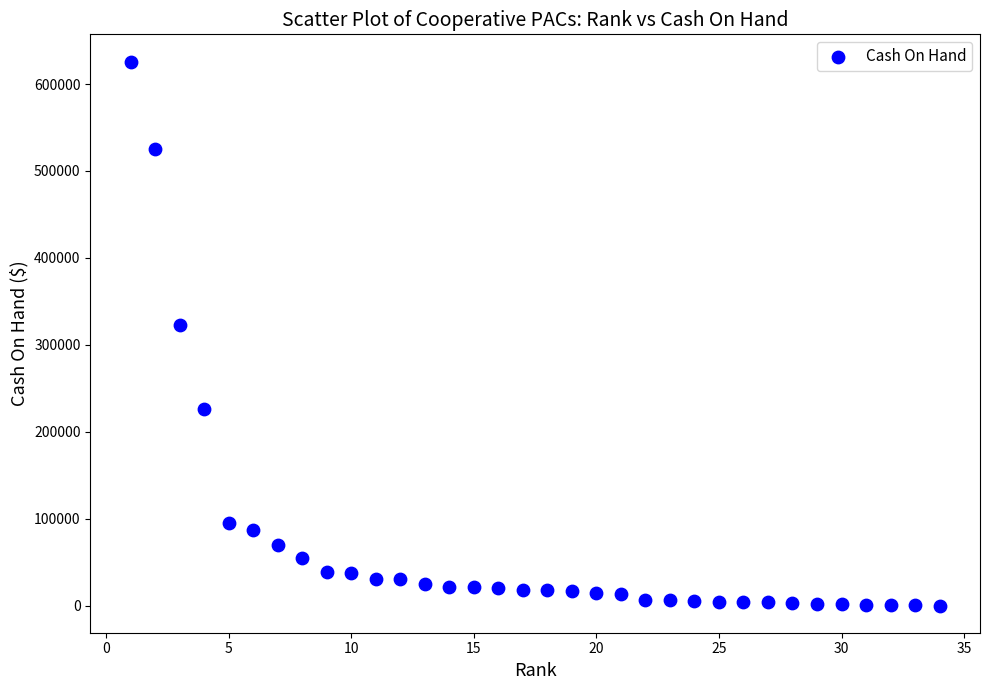

What is the range of X values (max minus min)?

33.0